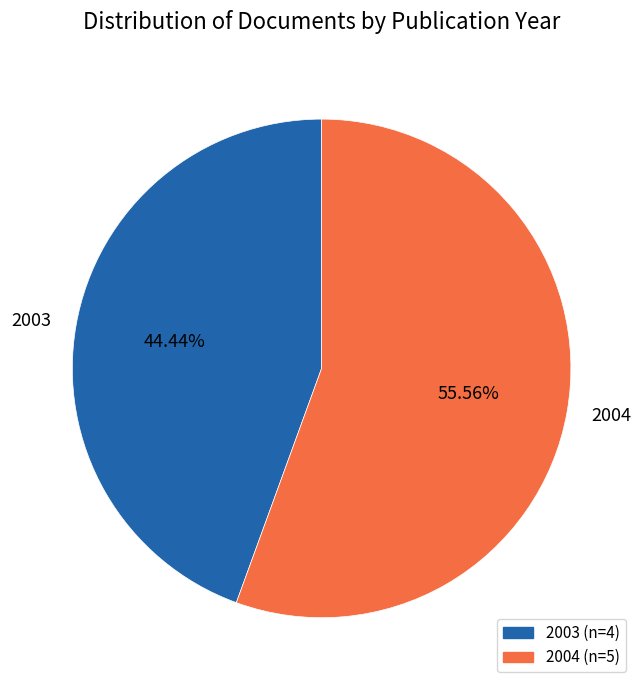

Between 2003 and 2004, which is larger?

2004